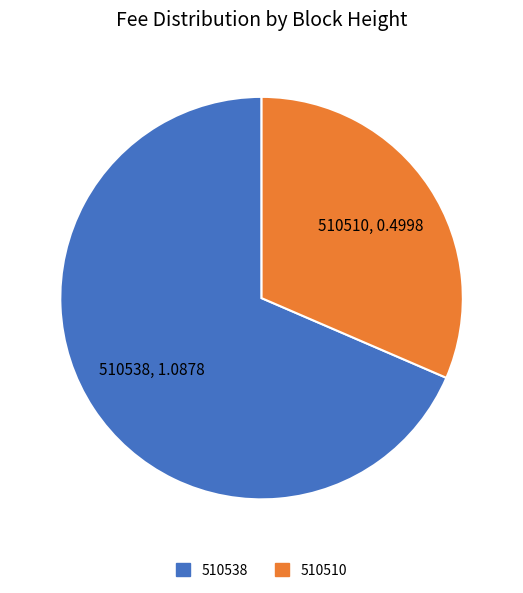

Is the sum of 510510 and 510538 greater than half?

Yes